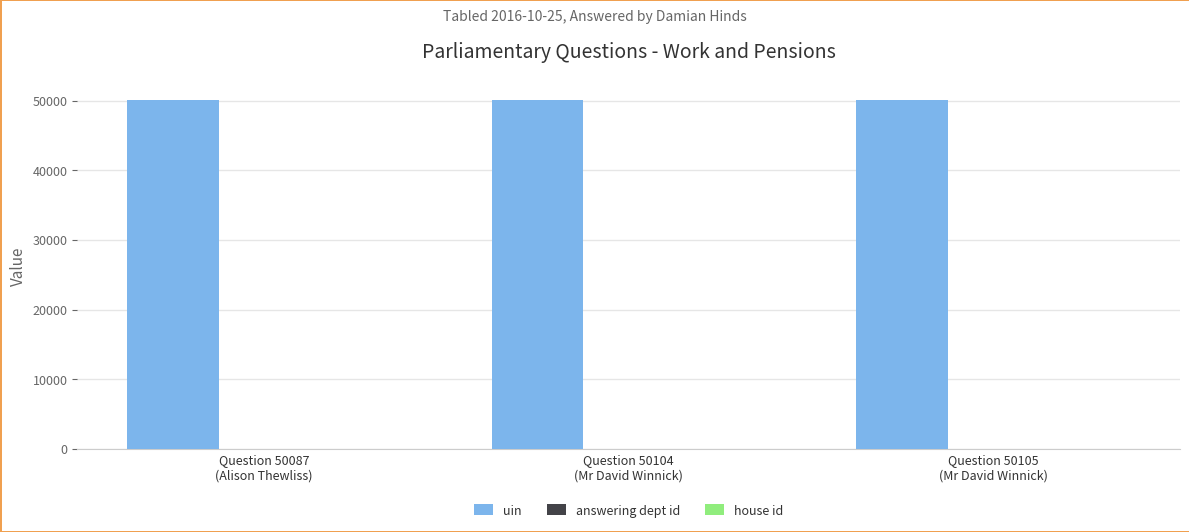

Which series has the largest total across all categories?

uin